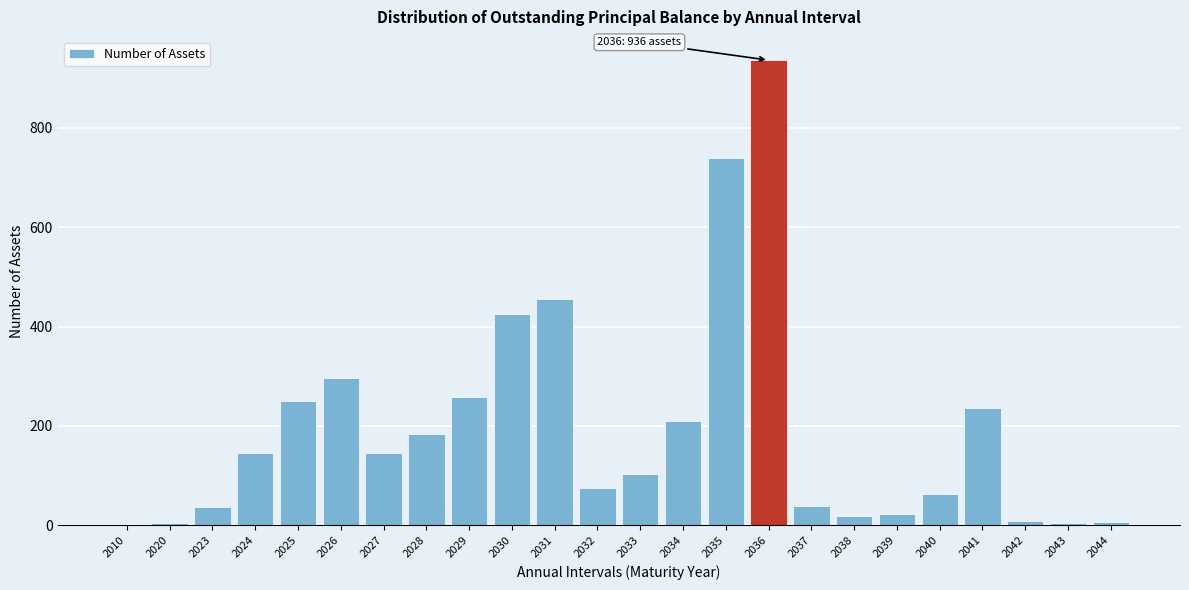

The value at 2024 is 146. True or false?

True